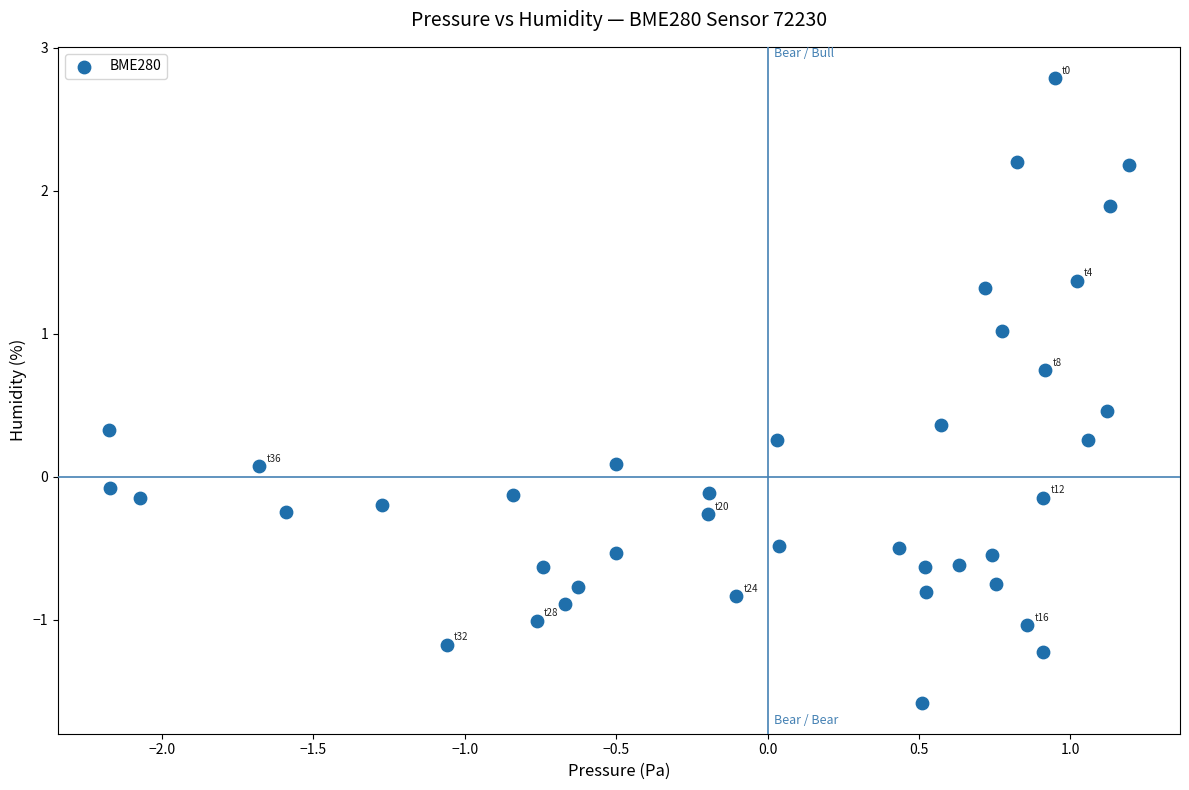

What is the range of X values (max minus min)?

3.4